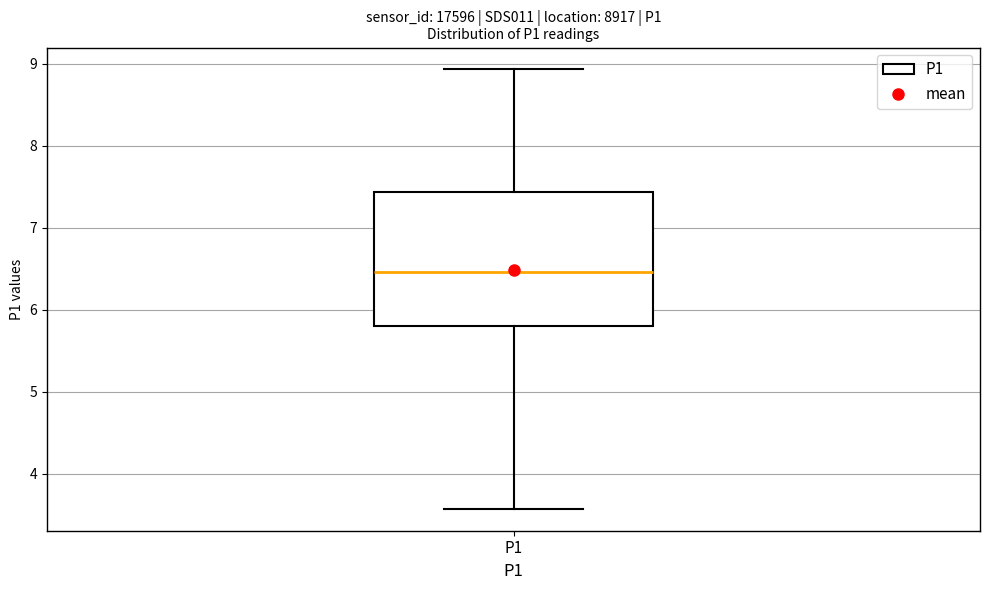

Read this box plot against the y-axis: the position of the median line, the range covered by the box, and the ends of both whiskers. The values are not printed on the chart, so give them approximately, as read against the axis.

median 6.5, box 5.8 to 7.4, whiskers 3.6 to 8.9